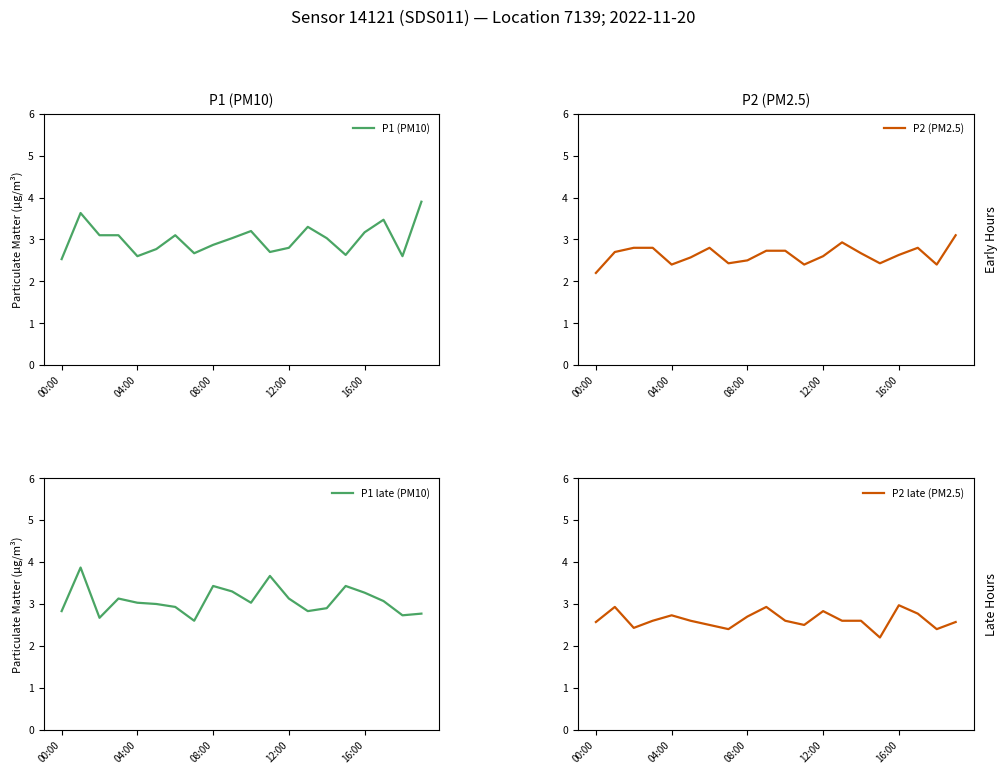

What is the label of the 15th point from the right?

5